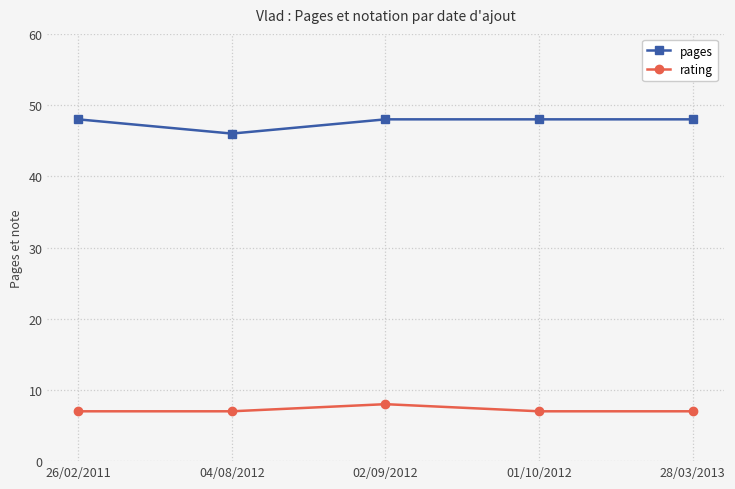

Is the value of rating at 01/10/2012 greater than the value of pages at 28/03/2013?

No